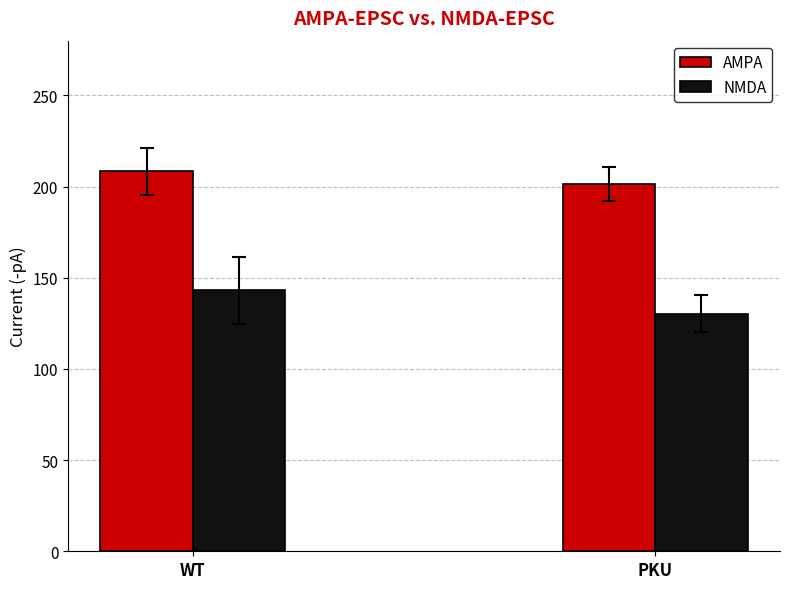

Reading left to right, what are all the values shown in this chart?

AMPA: WT=208.4	PKU=201.5
NMDA: WT=143.0	PKU=130.2